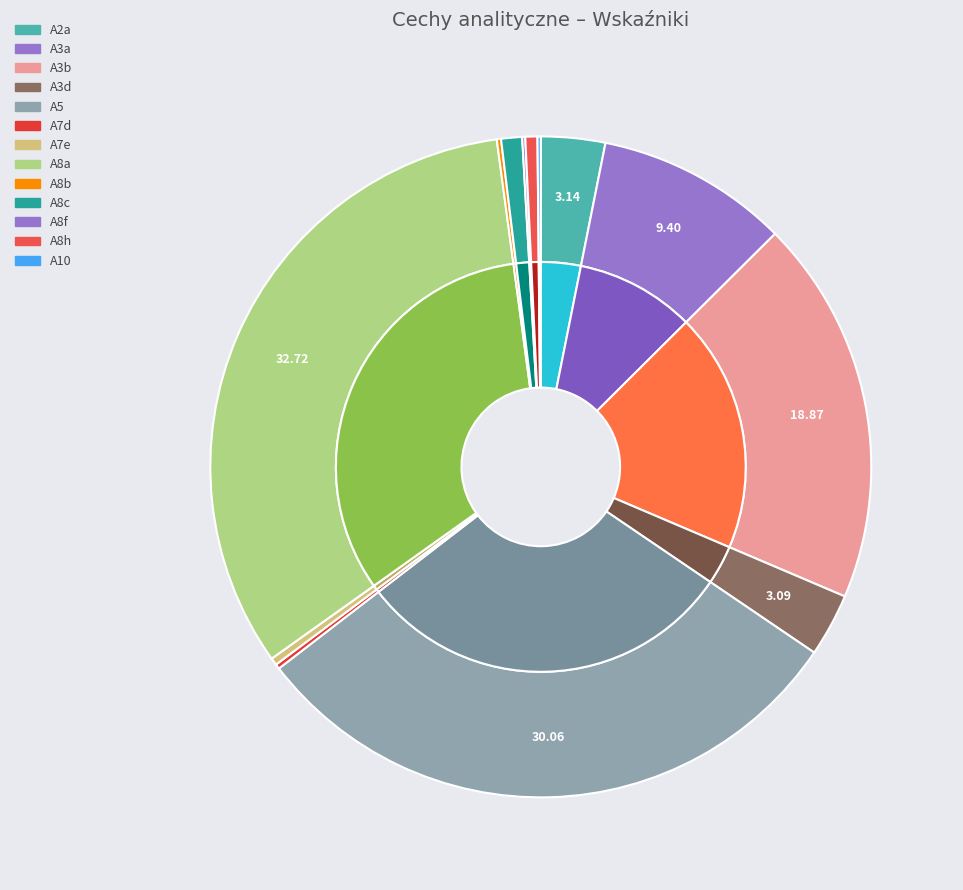

To the nearest percent, what is the difference between the A8c and A3d slice percentages?

2%